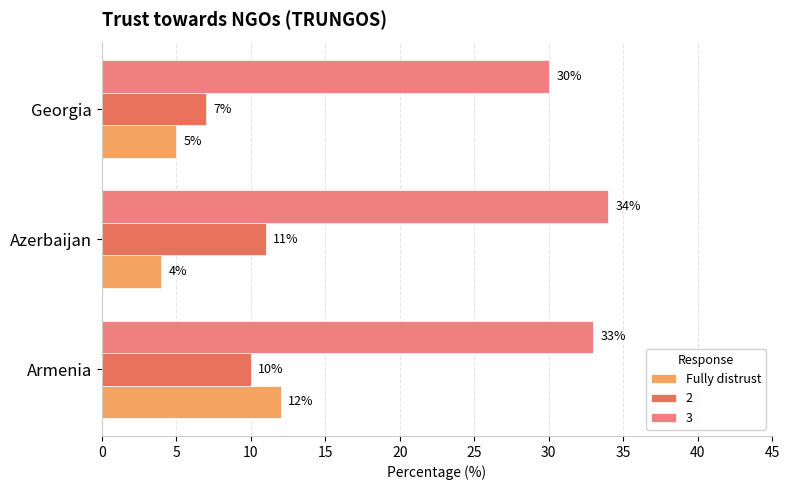

What is the difference between the maximum and minimum values in the Fully distrust series?

8